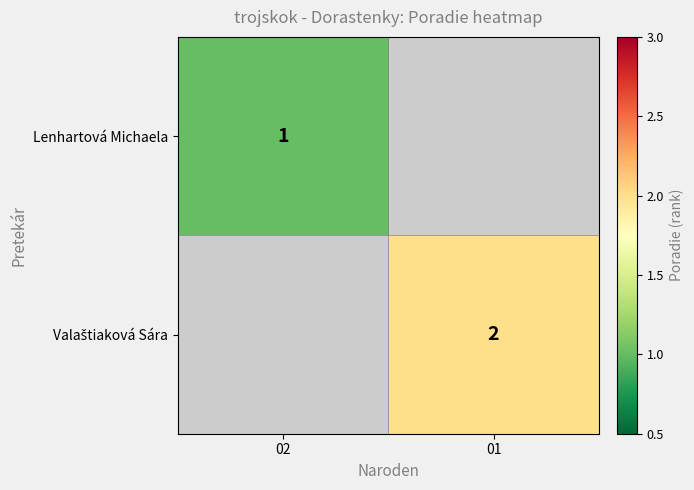

The value of Lenhartová Michaela at 02 is 1. True or false?

True